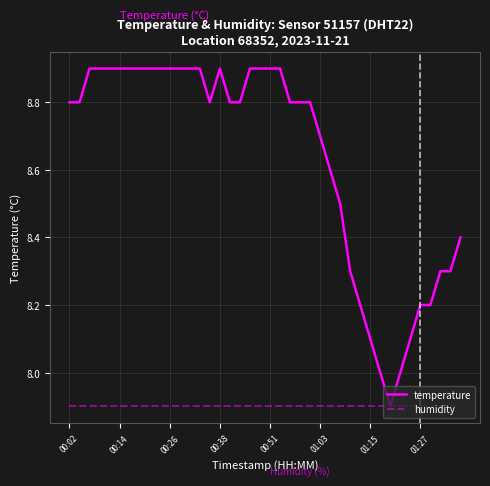

What is the difference between the second highest and second lowest values in the temperature series?

0.9